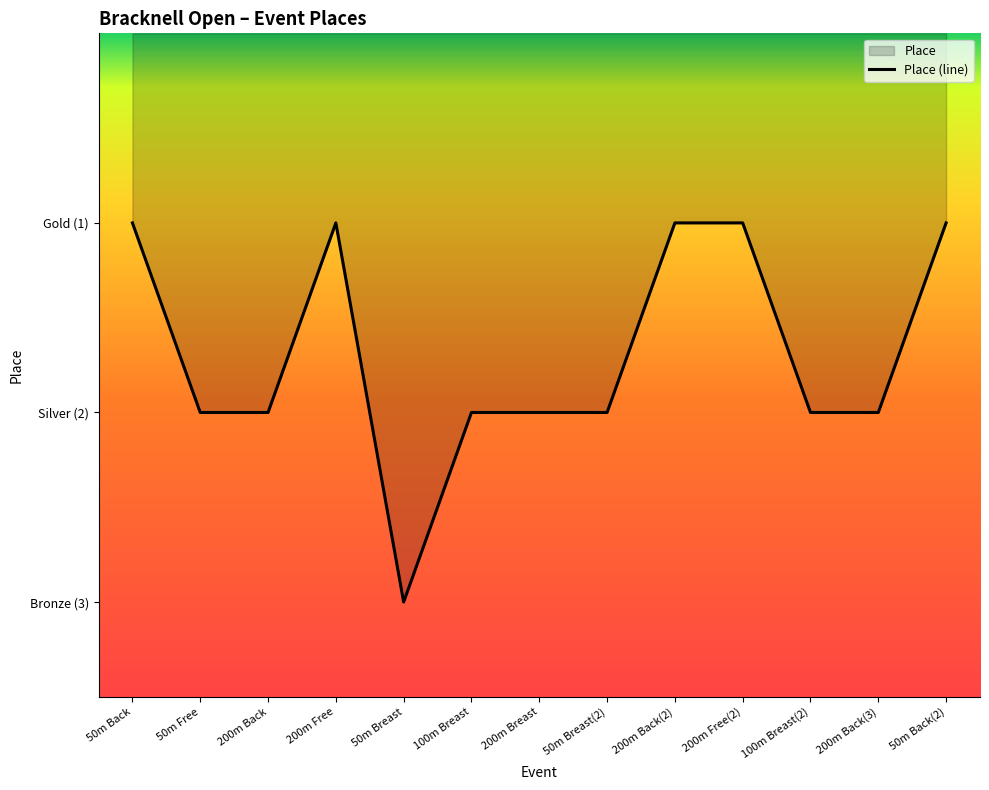

Reading left to right, extract all data points from this chart.

1	2	2	1	3	2	2	2	1	1	2	2	1